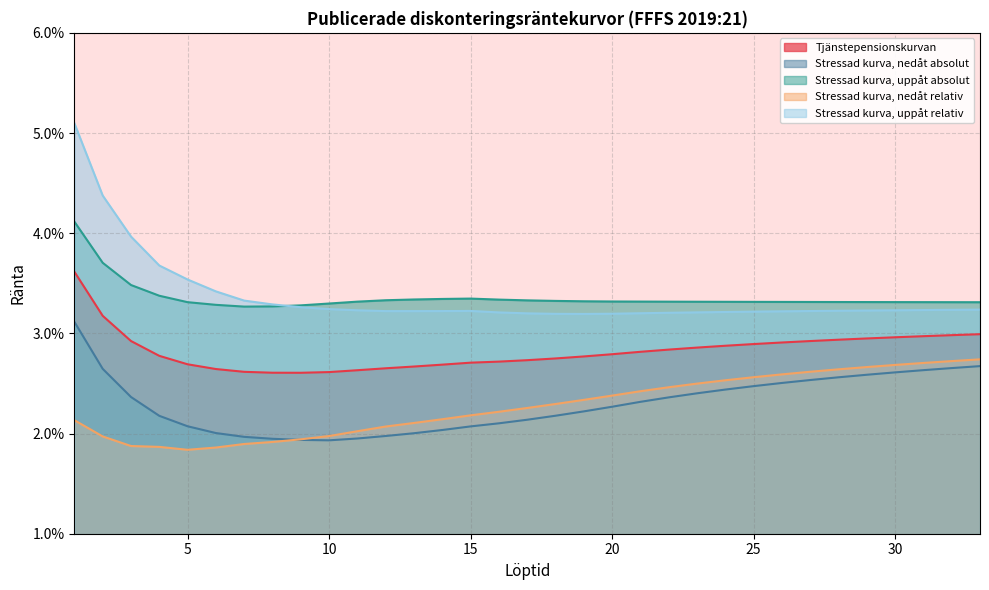

Where do Stressad kurva, nedåt absolut and Stressad kurva, nedåt relativ first cross each other?

8 and 9